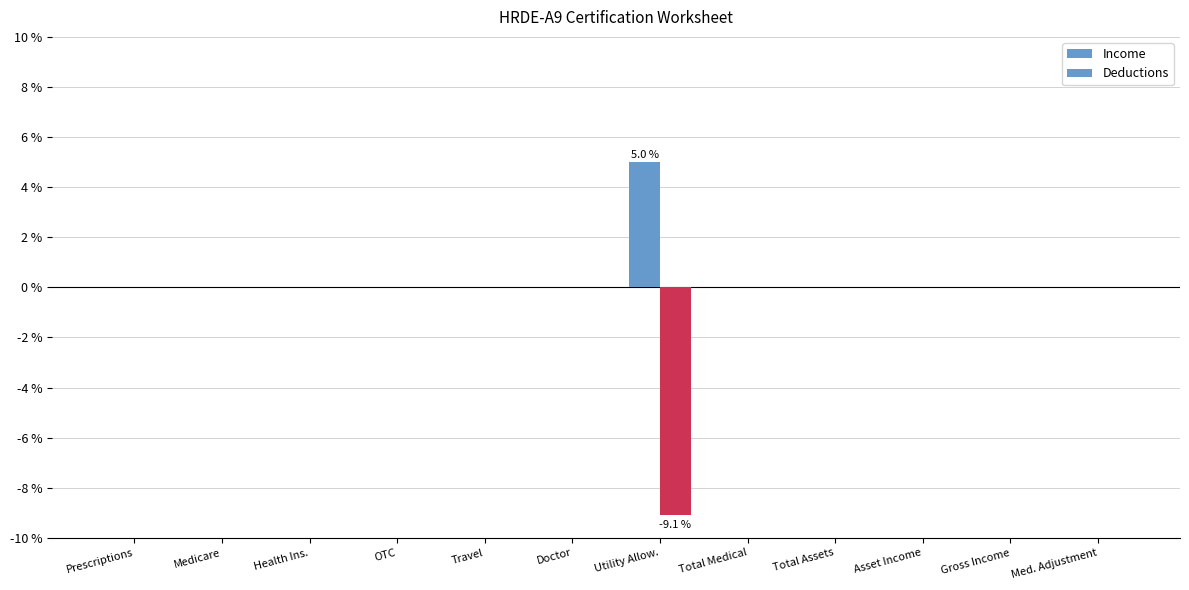

How many categories are shown in the chart?

12